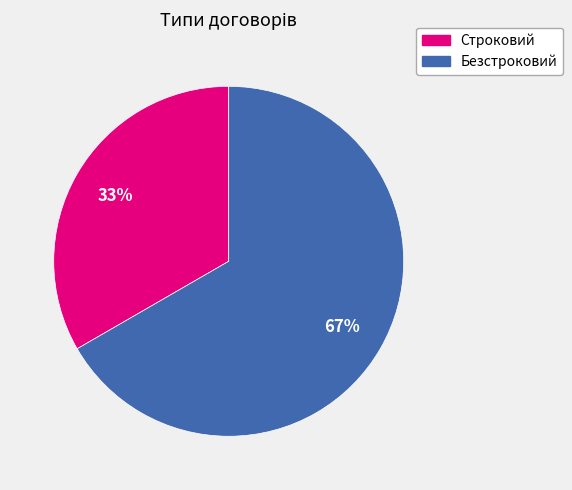

What is the majority slice?

Безстроковий